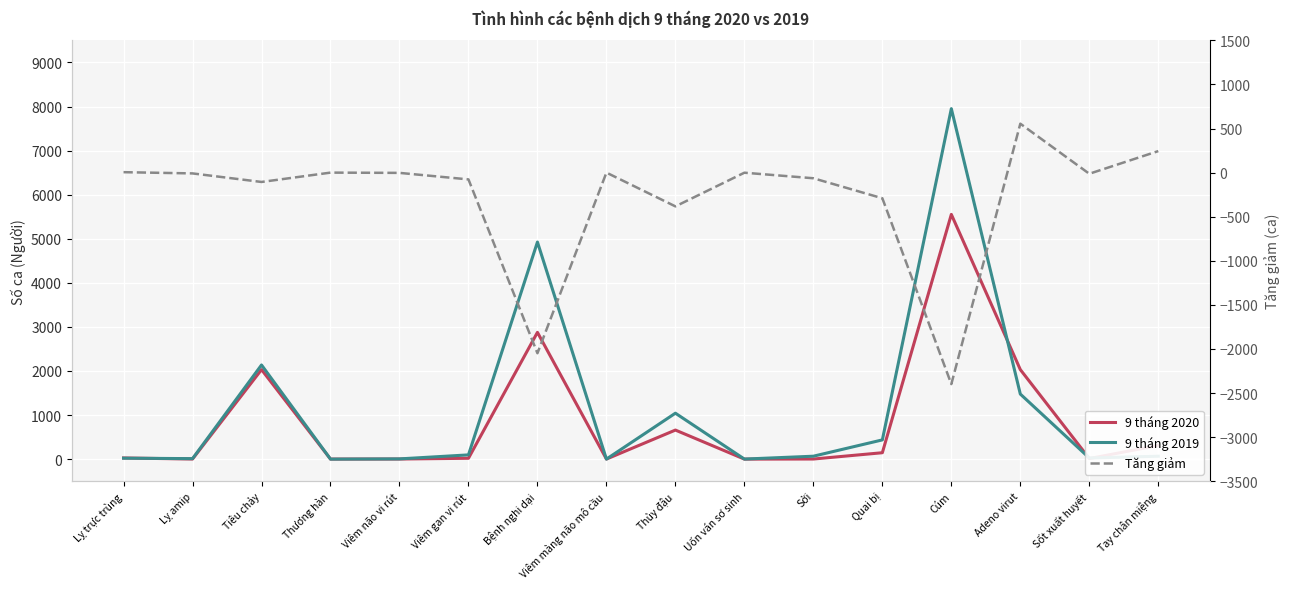

How many categories are shown in the chart?

16